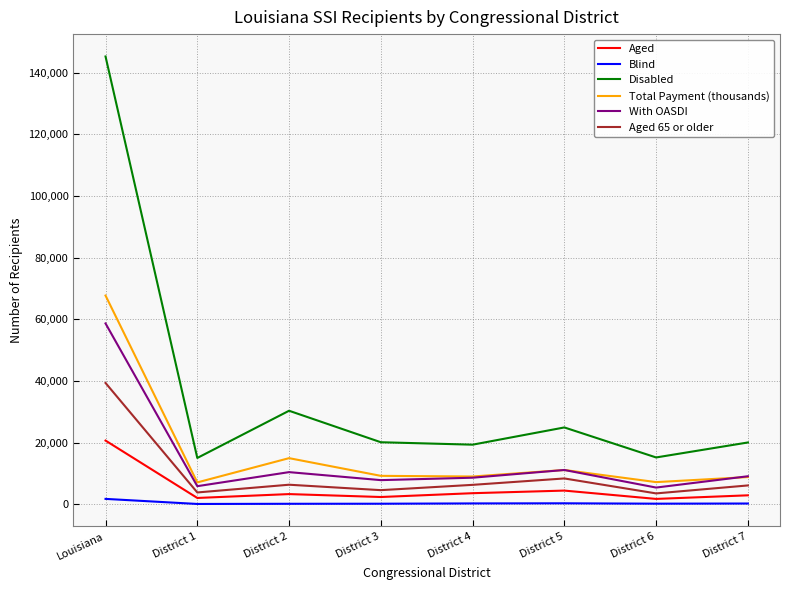

Which category has the highest value across all series?

Louisiana